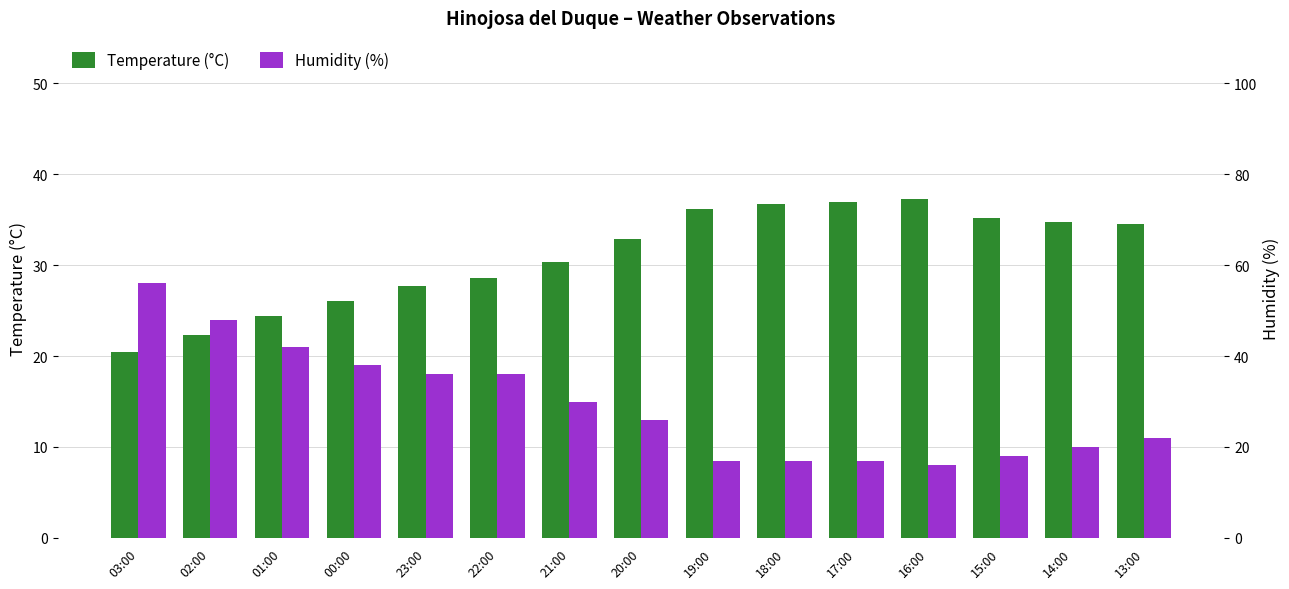

Reading left to right, extract all data points from this chart.

Temperature (°C): 03:00=20.4	02:00=22.3	01:00=24.4	00:00=26.1	23:00=27.7	22:00=28.6	21:00=30.4	20:00=32.9	19:00=36.2	18:00=36.7	17:00=36.9	16:00=37.3	15:00=35.2	14:00=34.8	13:00=34.5
Humidity (%): 03:00=56.0	02:00=48.0	01:00=42.0	00:00=38.0	23:00=36.0	22:00=36.0	21:00=30.0	20:00=26.0	19:00=17.0	18:00=17.0	17:00=17.0	16:00=16.0	15:00=18.0	14:00=20.0	13:00=22.0